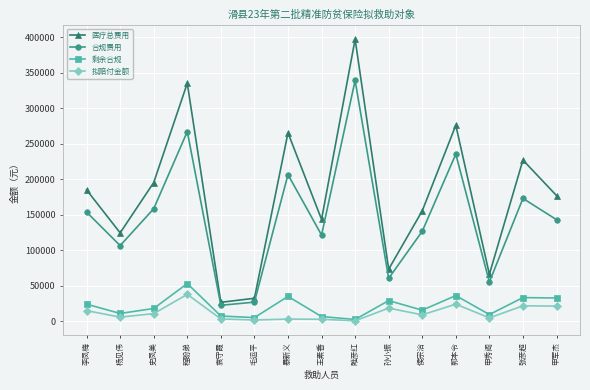

Which category has the highest value in the 拟赔付金额 series?

程盼弟